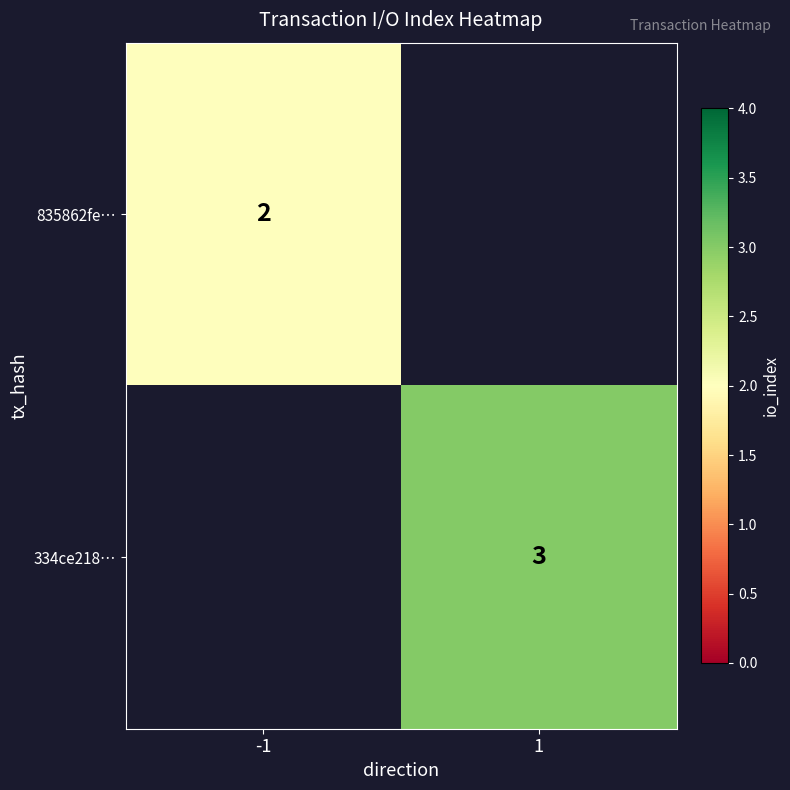

Between -1 and 1, which is larger?

1